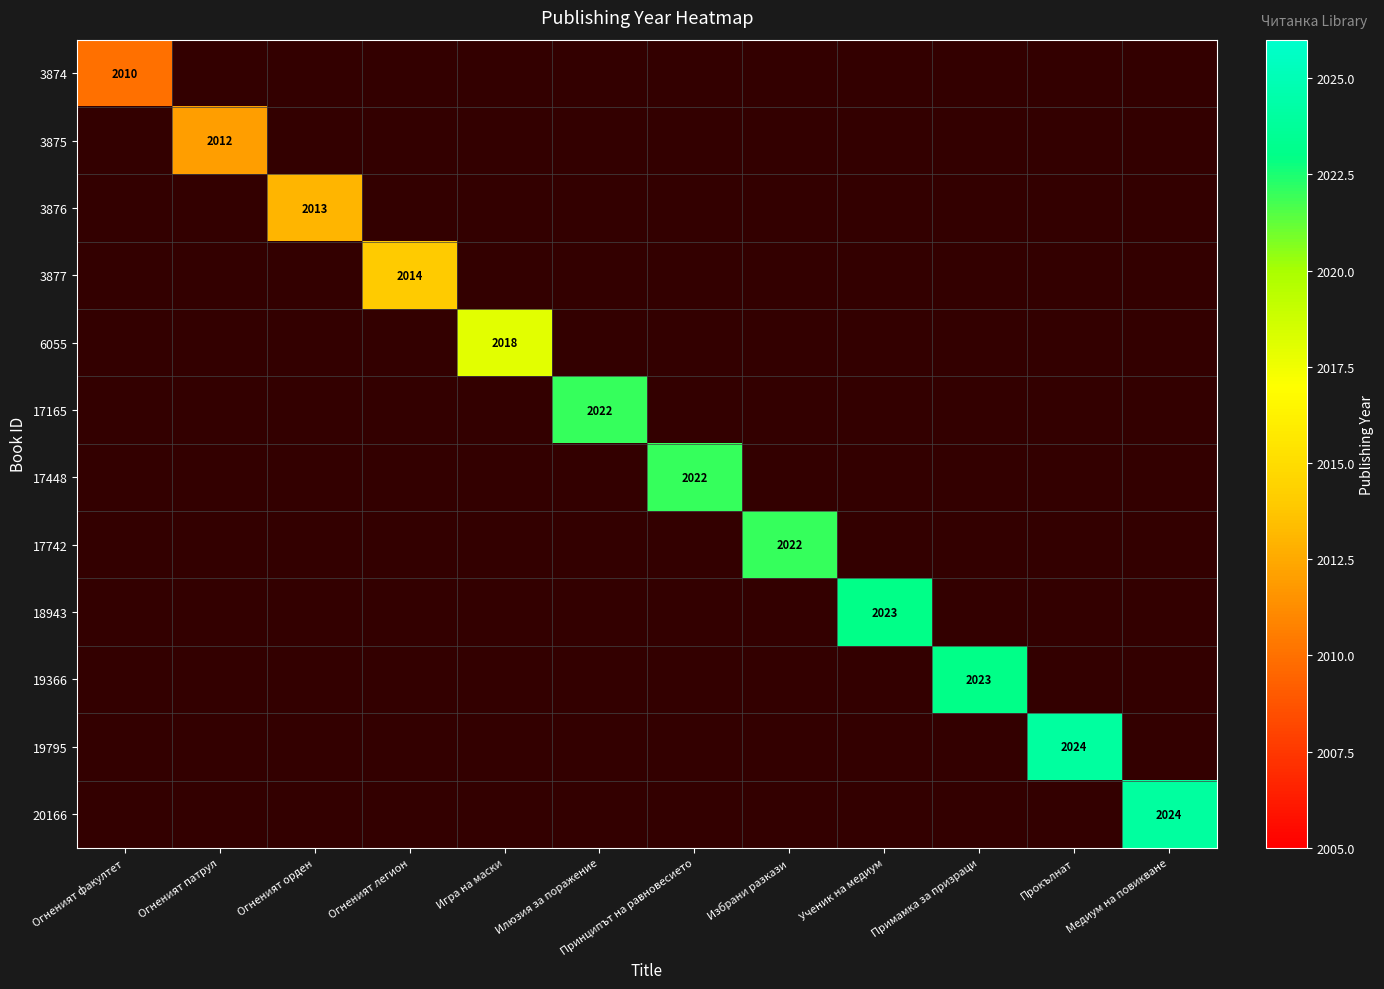

Which label corresponds to the largest value in the chart?

Прокълнат